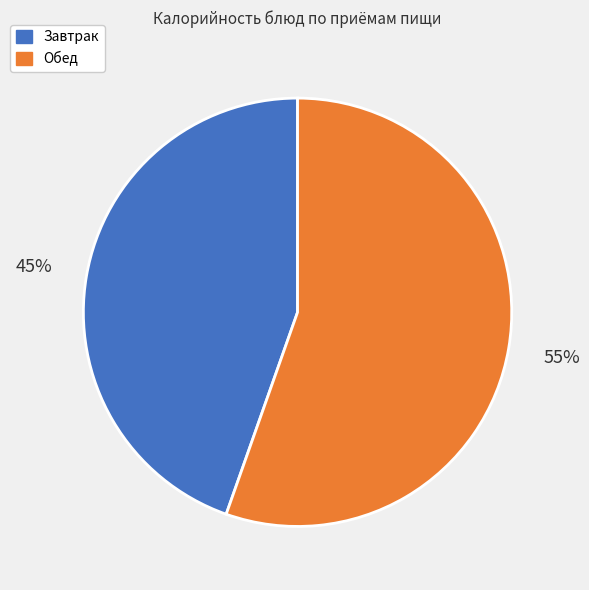

How many slices are in this pie chart?

2